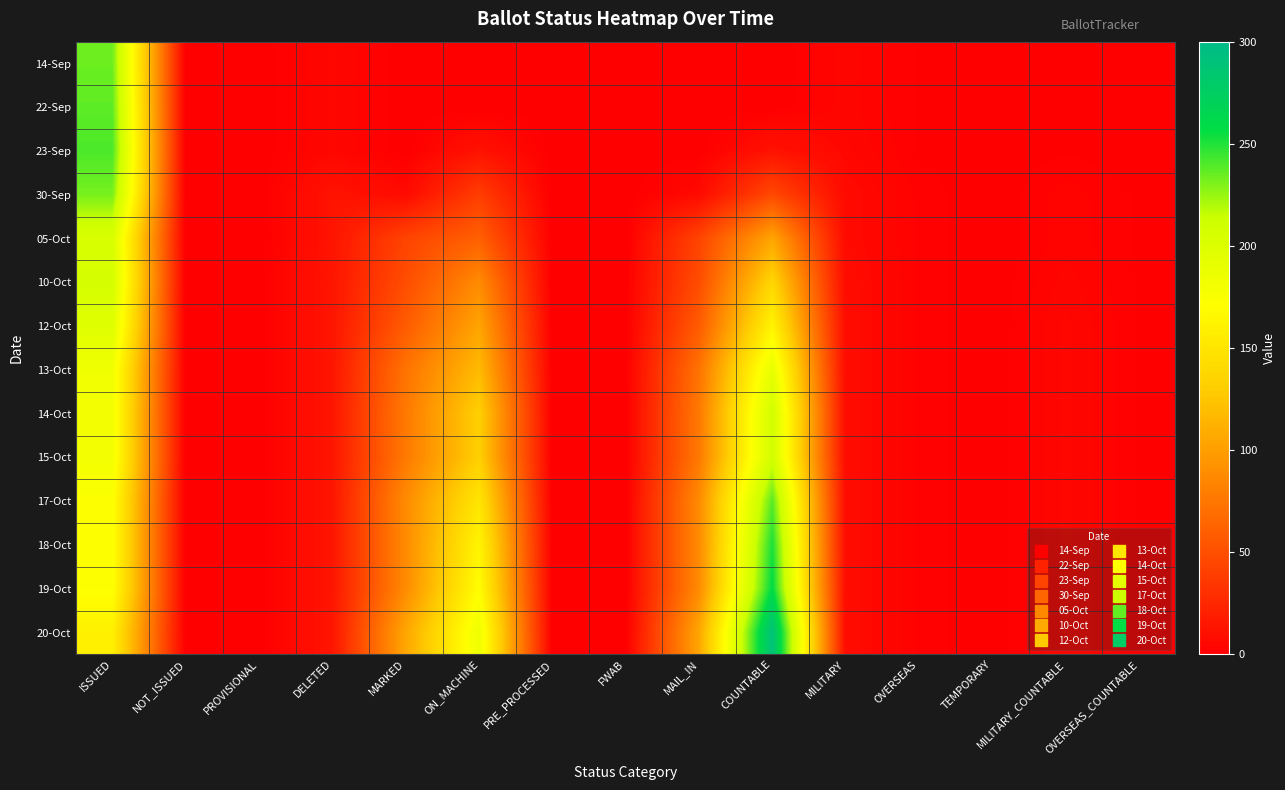

At which category is the sum across all series the highest?

ISSUED